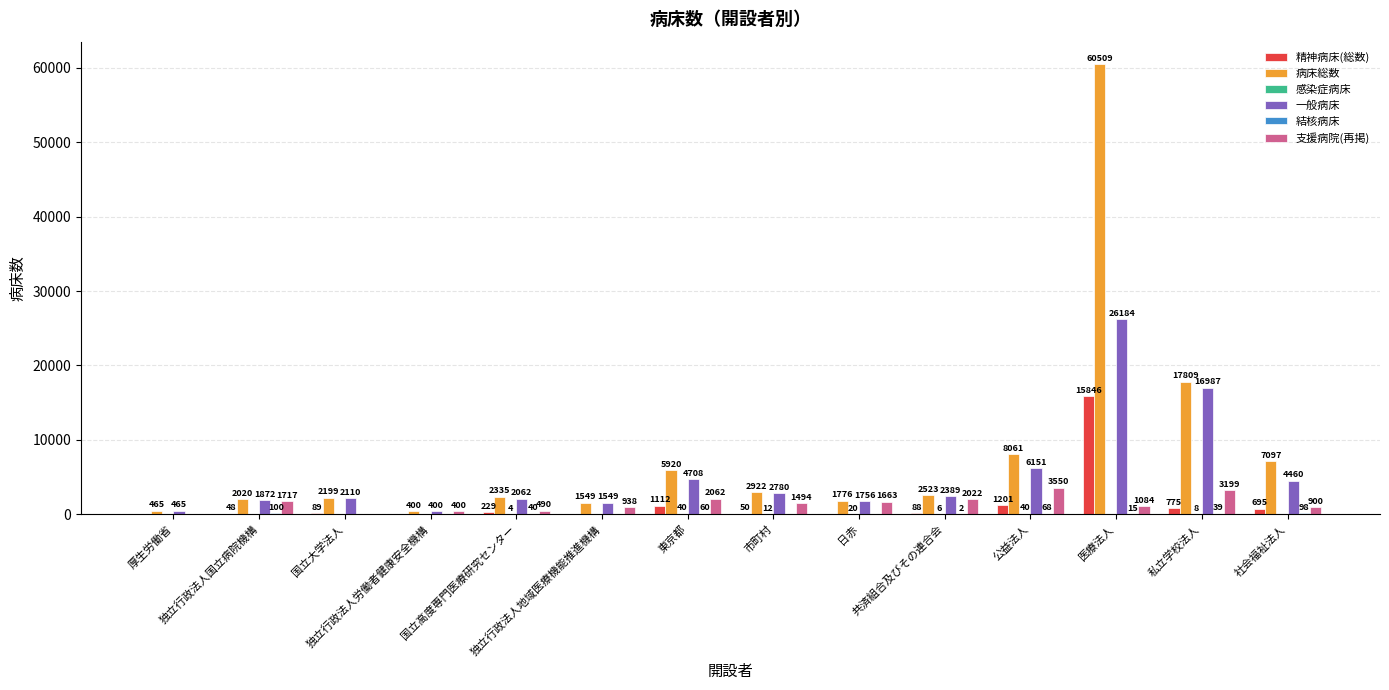

Which series has the largest total across all categories?

病床総数